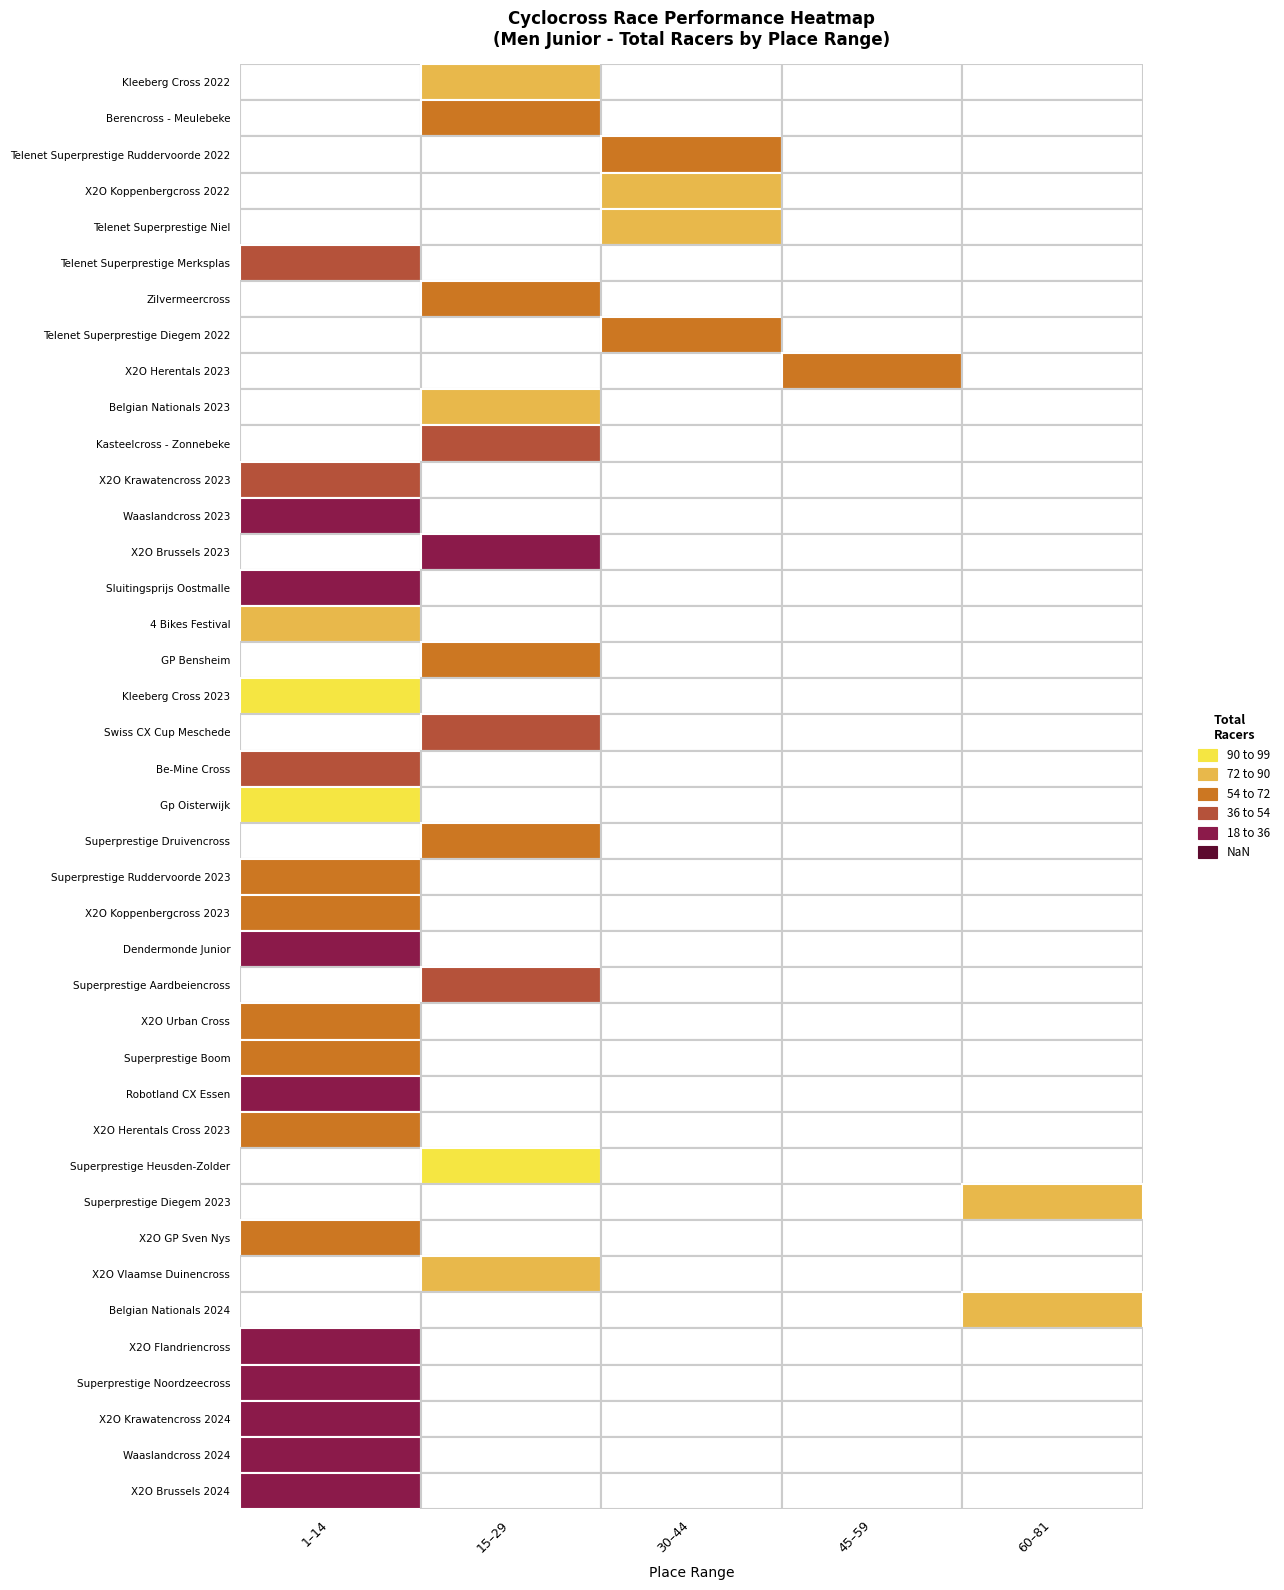

Reading right to left, extract all data points from this chart.

Kleeberg Cross 2022: total_racers=73	place=21
Berencross - Meulebeke: total_racers=66	place=27
Telenet Superprestige Ruddervoorde 2022: total_racers=60	place=34
X2O Koppenbergcross 2022: total_racers=83	place=36
Telenet Superprestige Niel: total_racers=77	place=31
Telenet Superprestige Merksplas: total_racers=50	place=14
Zilvermeercross: total_racers=64	place=23
Telenet Superprestige Diegem 2022: total_racers=71	place=36
X2O Herentals 2023: total_racers=59	place=57
Belgian Nationals 2023: total_racers=75	place=20
Kasteelcross - Zonnebeke: total_racers=38	place=20
X2O Krawatencross 2023: total_racers=38	place=9
Waaslandcross 2023: total_racers=26	place=9
X2O Brussels 2023: total_racers=20	place=18
Sluitingsprijs Oostmalle: total_racers=25	place=9
4 Bikes Festival: total_racers=74	place=5
GP Bensheim: total_racers=62	place=20
Kleeberg Cross 2023: total_racers=98	place=3
Swiss CX Cup Meschede: total_racers=39	place=15
Be-Mine Cross: total_racers=42	place=10
Gp Oisterwijk: total_racers=94	place=14
Superprestige Druivencross: total_racers=71	place=23
Superprestige Ruddervoorde 2023: total_racers=62	place=13
X2O Koppenbergcross 2023: total_racers=60	place=2
Dendermonde Junior: total_racers=34	place=10
Superprestige Aardbeiencross: total_racers=50	place=17
X2O Urban Cross: total_racers=61	place=3
Superprestige Boom: total_racers=64	place=11
Robotland CX Essen: total_racers=32	place=11
X2O Herentals Cross 2023: total_racers=59	place=8
Superprestige Heusden-Zolder: total_racers=90	place=23
Superprestige Diegem 2023: total_racers=88	place=80
X2O GP Sven Nys: total_racers=68	place=11
X2O Vlaamse Duinencross: total_racers=83	place=15
Belgian Nationals 2024: total_racers=75	place=71
X2O Flandriencross: total_racers=35	place=5
Superprestige Noordzeecross: total_racers=18	place=3
X2O Krawatencross 2024: total_racers=30	place=4
Waaslandcross 2024: total_racers=28	place=4
X2O Brussels 2024: total_racers=24	place=2